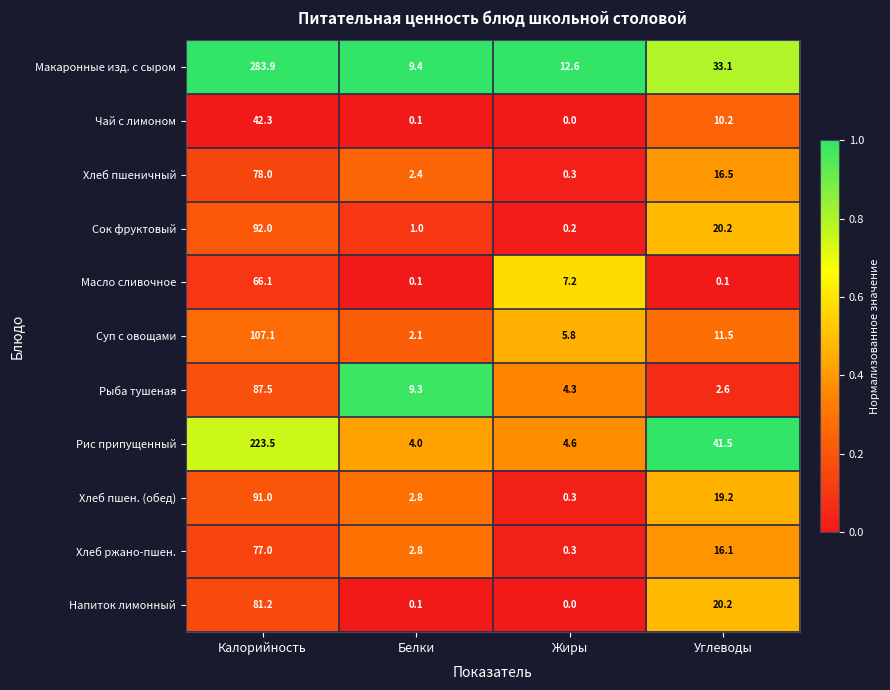

Is it true that Макаронные изд. с сыром equals 7.4 at Углеводы?

False